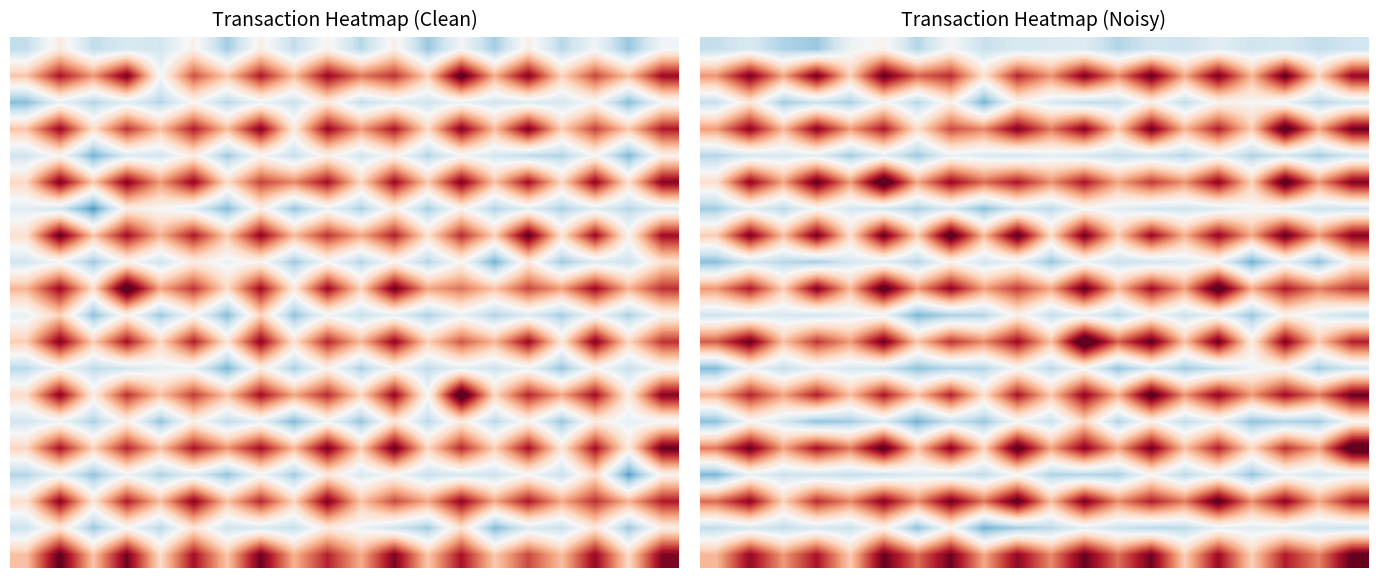

What is the greatest value displayed?

4.4